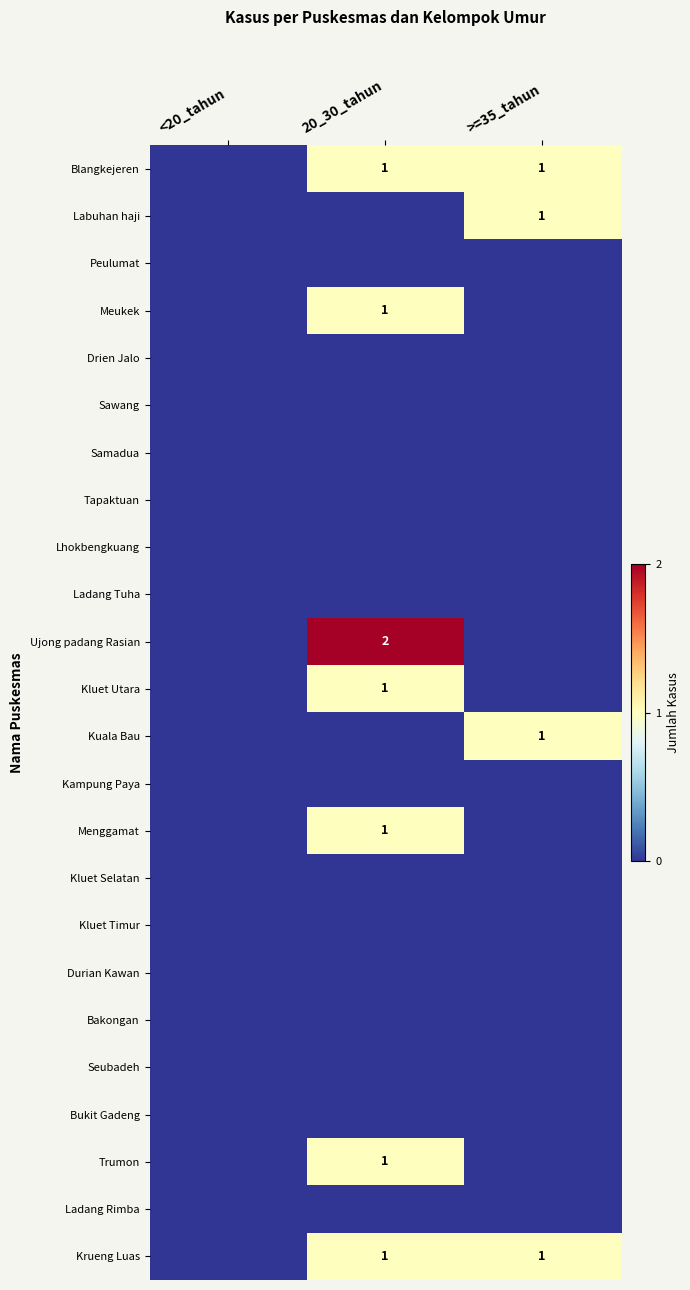

True or false: Ujong padang Rasian has a value of 1 at 20_30_tahun.

False